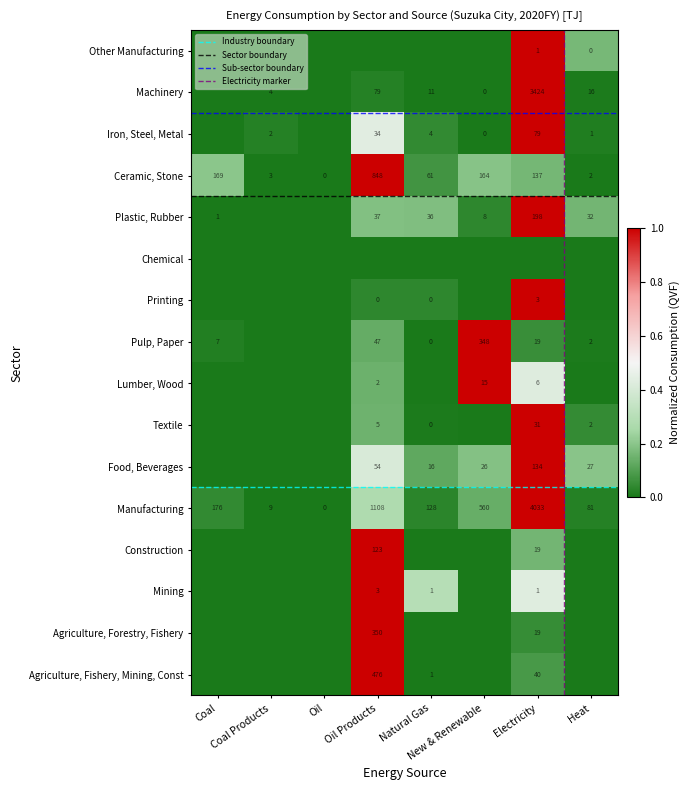

What is the sum of all Agriculture, Fishery, Mining, Const values?

1.1